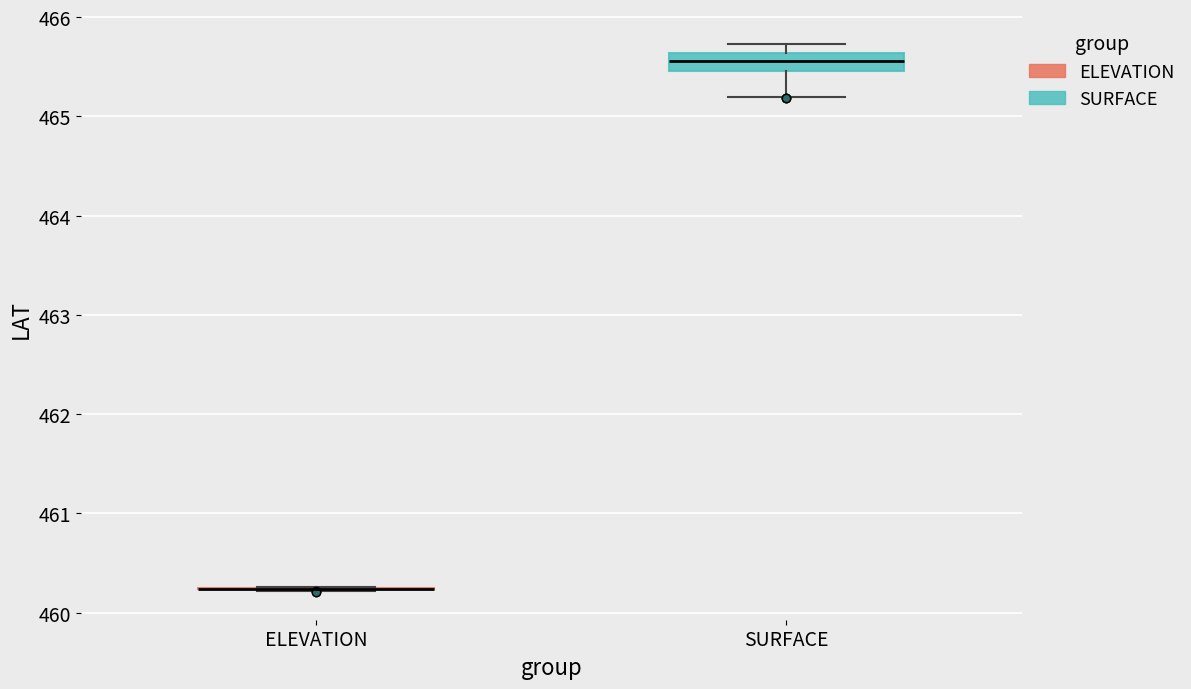

Reading left to right, read every box against the y-axis: the position of its median line, the range the box covers, and the ends of its whiskers. The values are not printed on the chart, so give them approximately, as read against the axis.

ELEVATION: box collapsed to a line at 460.2, whiskers 460.2 to 460.3
SURFACE: median 465.6 (inside the box), box 465.5 to 465.6, whiskers 465.2 to 465.7